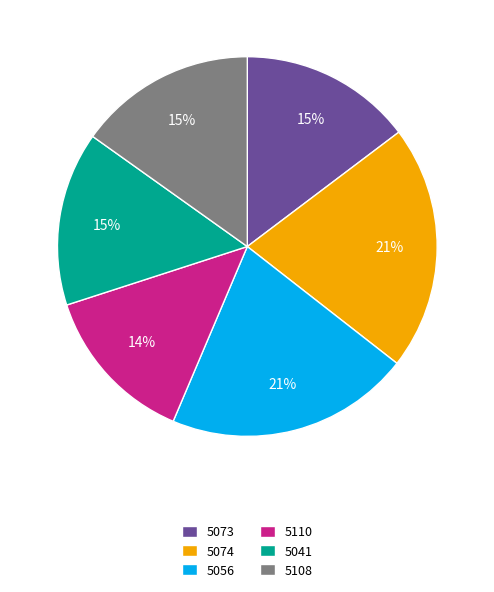

To the nearest percent, what percentage of the pie is 5108?

15%